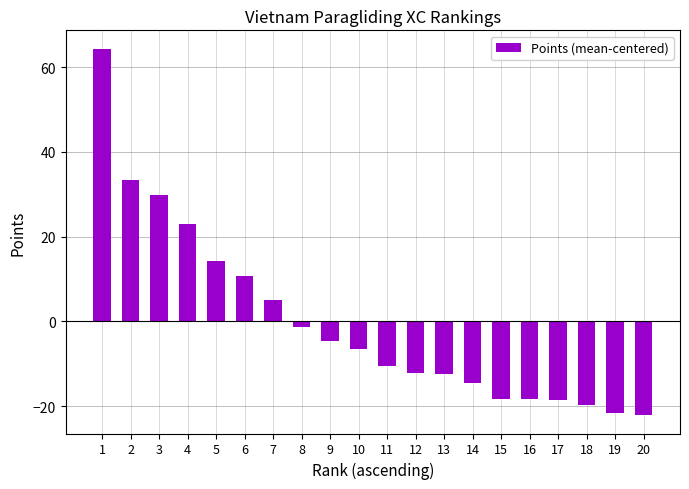

The chart shows a value of -21.7 at 19. True or false?

True